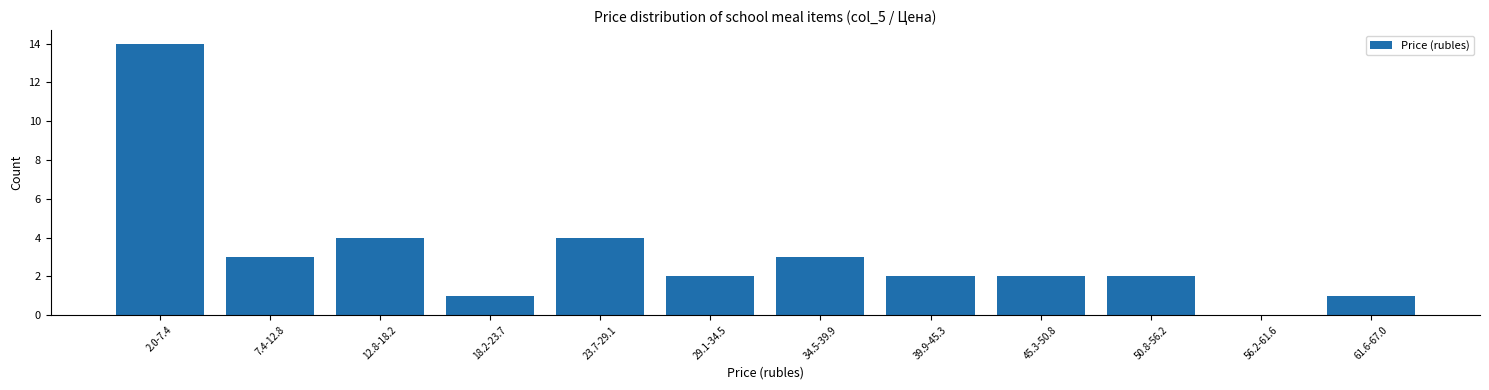

Reading right to left, transcribe all the data shown in this chart.

61.6-67.0=1	56.2-61.6=0	50.8-56.2=2	45.3-50.8=2	39.9-45.3=2	34.5-39.9=3	29.1-34.5=2	23.7-29.1=4	18.2-23.7=1	12.8-18.2=4	7.4-12.8=3	2.0-7.4=14